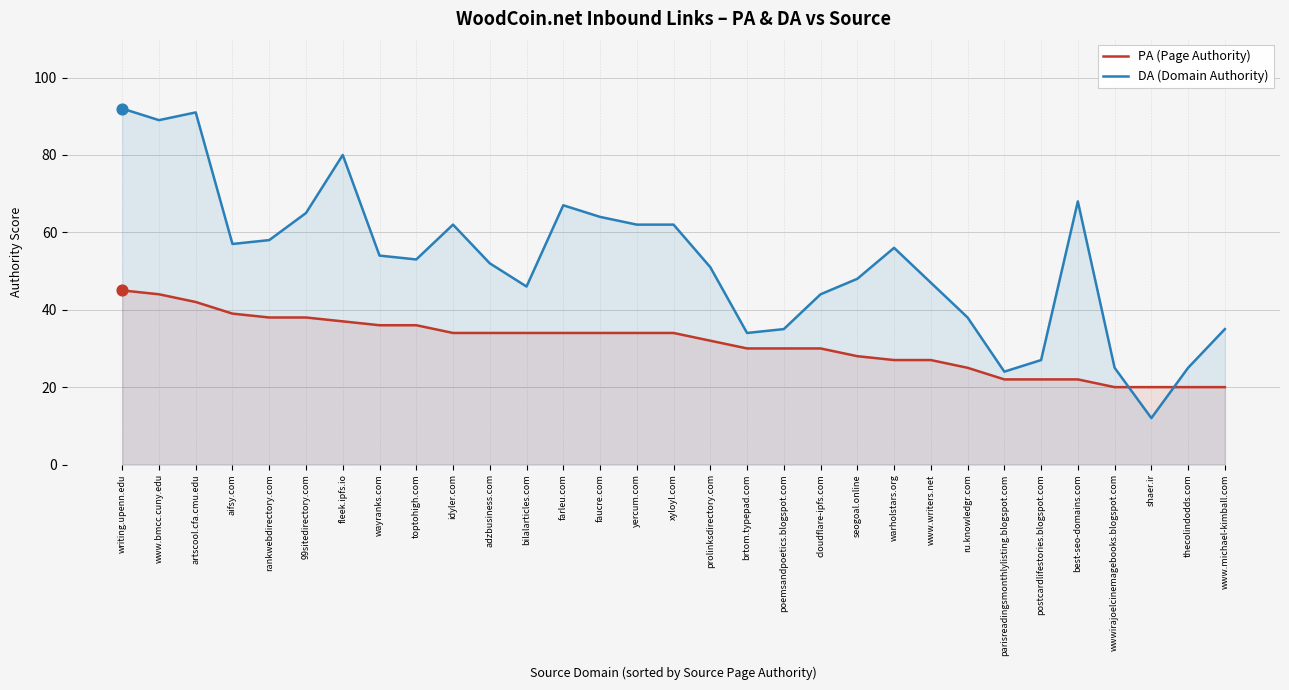

Which series has the largest total across all categories?

DA (Domain Authority)